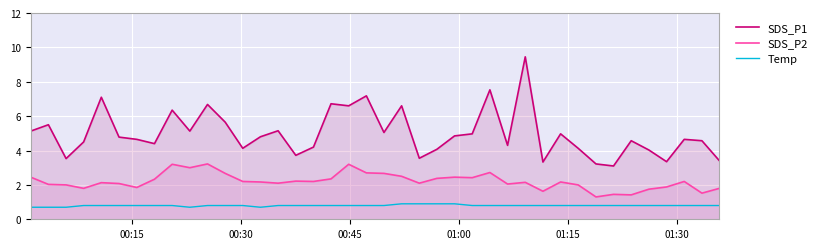

What is the minimum value shown in the chart?

0.7